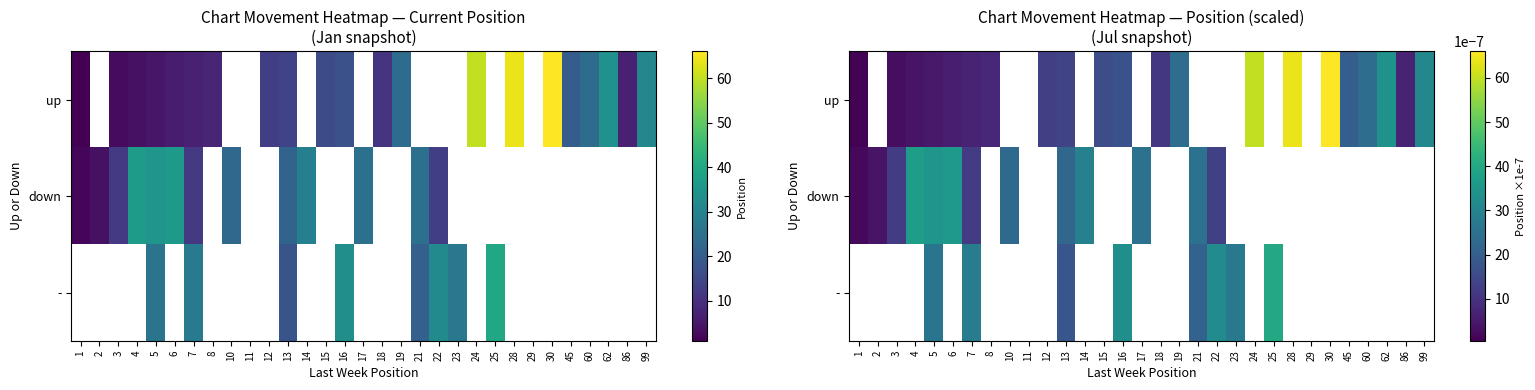

How many data points in up are above 0?

21